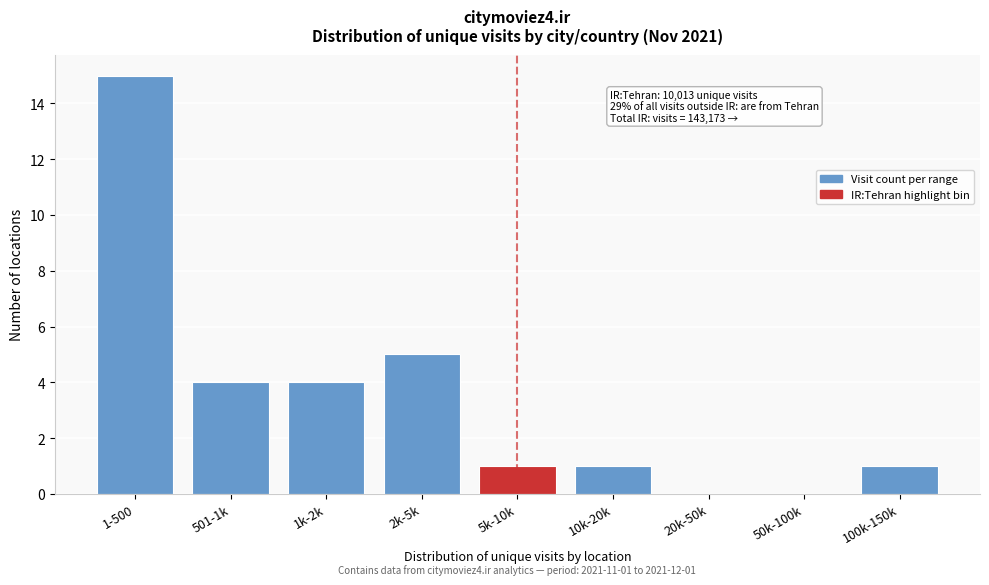

Reading left to right, transcribe all the data shown in this chart.

1-500=15	501-1k=4	1k-2k=4	2k-5k=5	5k-10k=1	10k-20k=1	20k-50k=0	50k-100k=0	100k-150k=1